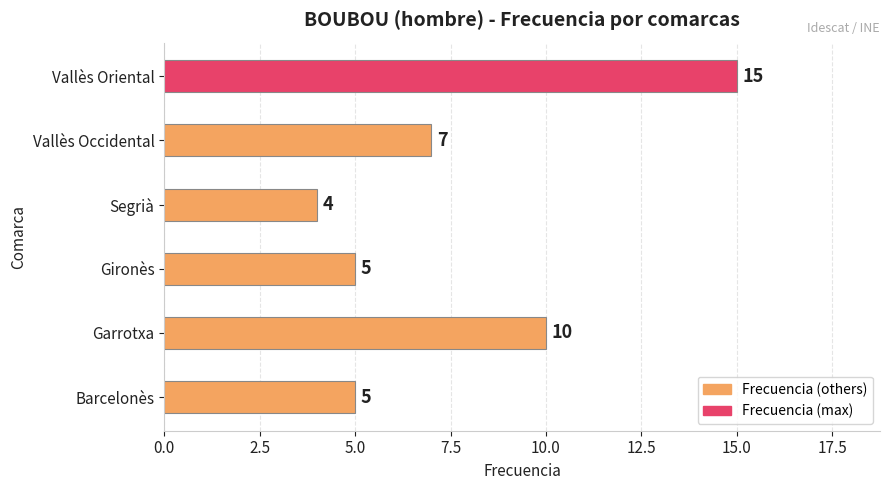

Reading bottom to top, list all the values displayed in this chart.

Barcelonès=5	Garrotxa=10	Gironès=5	Segrià=4	Vallès Occidental=7	Vallès Oriental=15